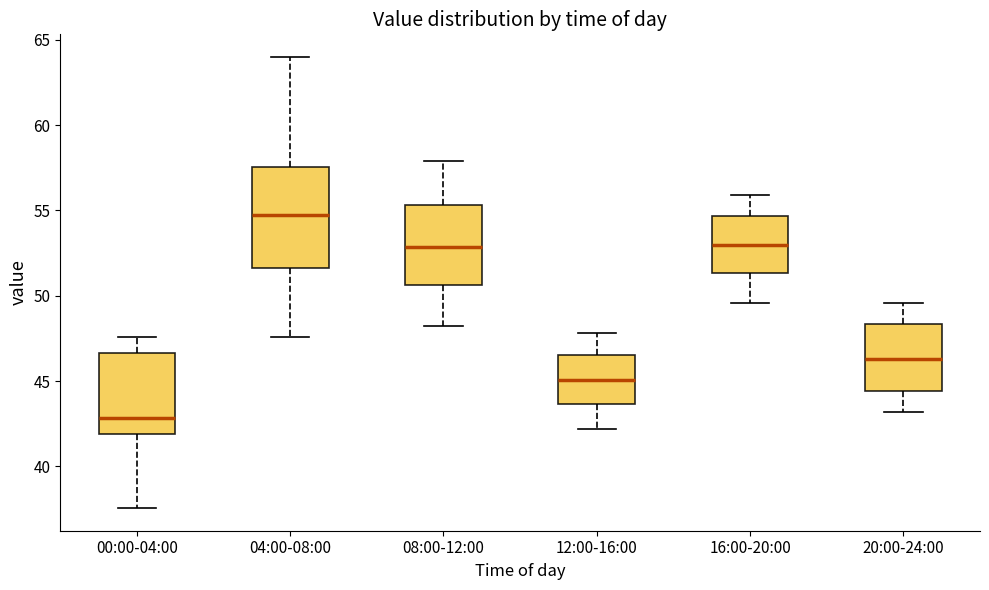

Where does the upper whisker of the box for 16:00-20:00 end on the y-axis? The values are not printed on the chart, so give them approximately, as read against the axis.

56.0